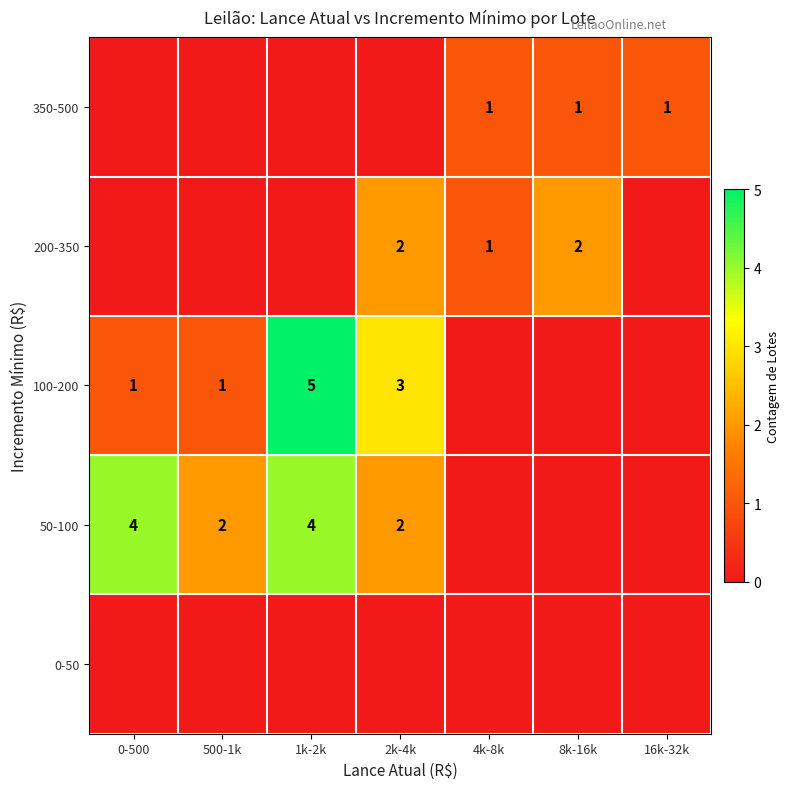

What is the maximum value shown in the chart?

5